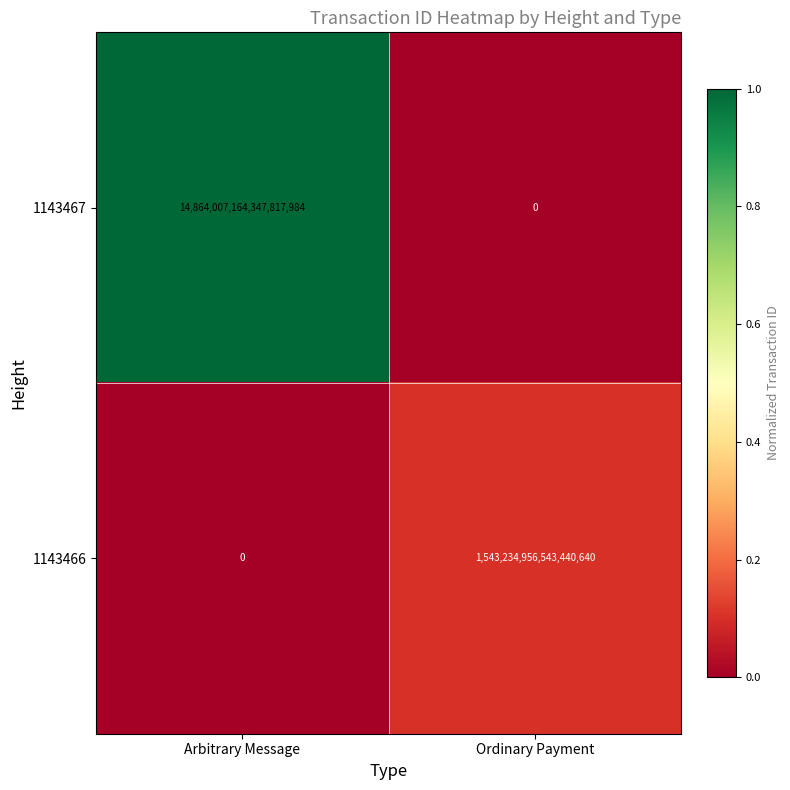

Is it true that 1143466 equals -476122219893583936 at Arbitrary Message?

False